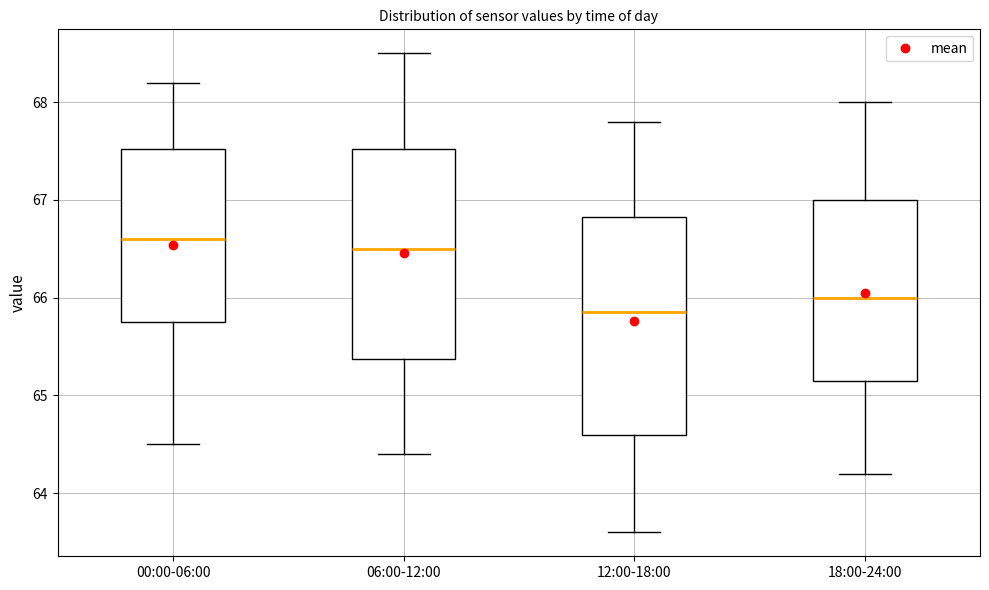

Which box's median line is the lowest?

12:00-18:00